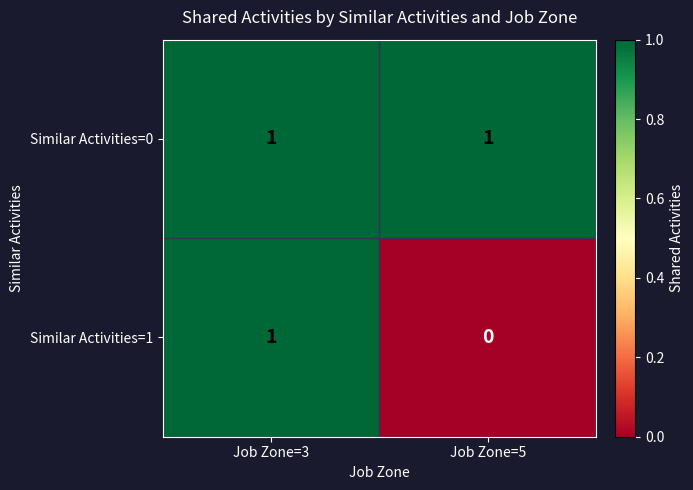

Which series has the largest range (max minus min)?

Similar Activities=1